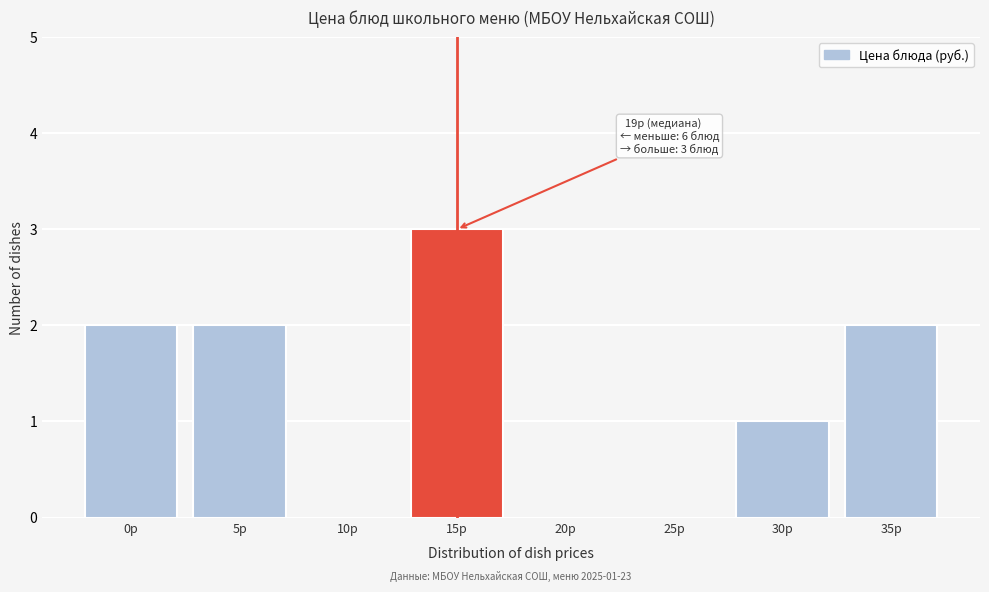

Reading left to right, extract all data points from this chart.

0р=2	5р=2	10р=0	15р=3	20р=0	25р=0	30р=1	35р=2